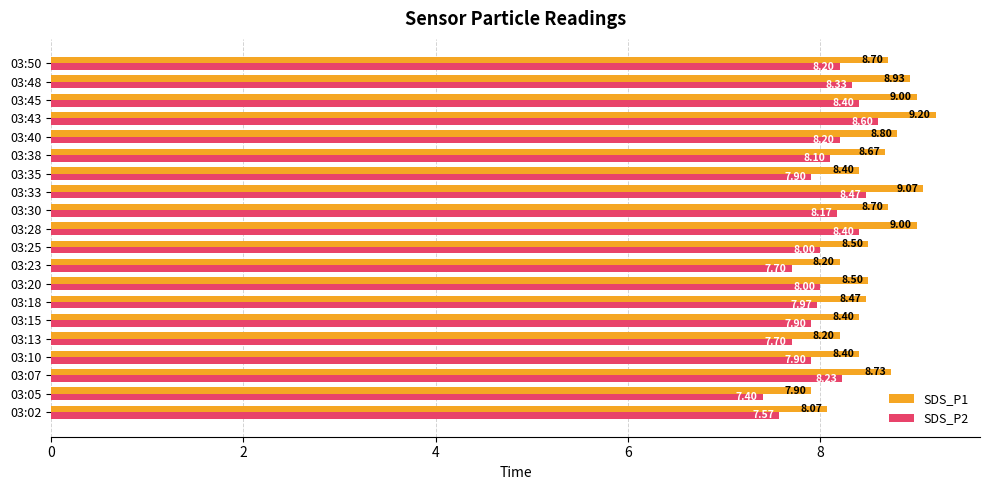

What is the smallest value displayed?

7.4